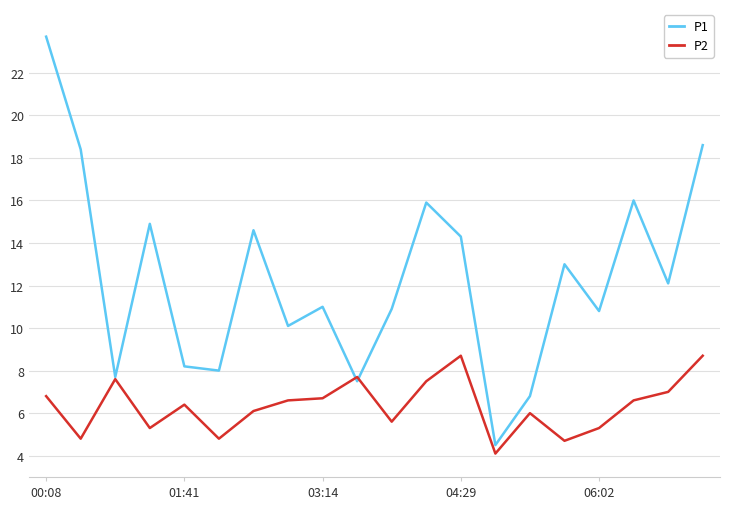

List the series in order of their overall mean, highest first.

P1, P2